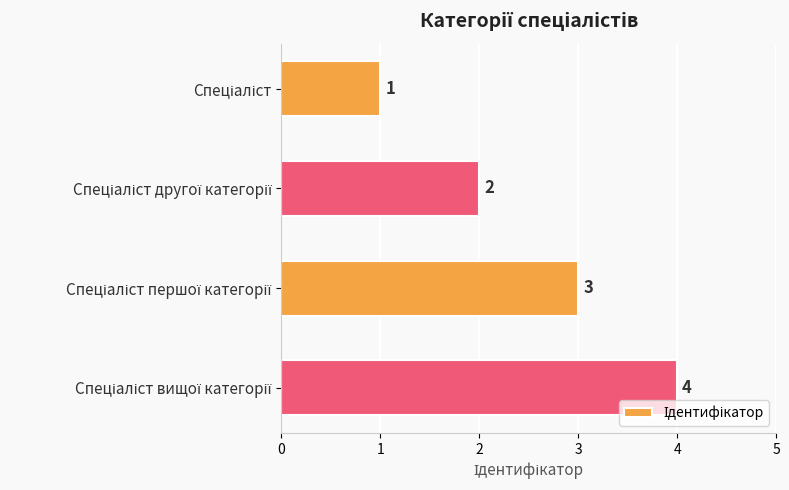

Are the bars grouped side by side (vs. stacked)?

No